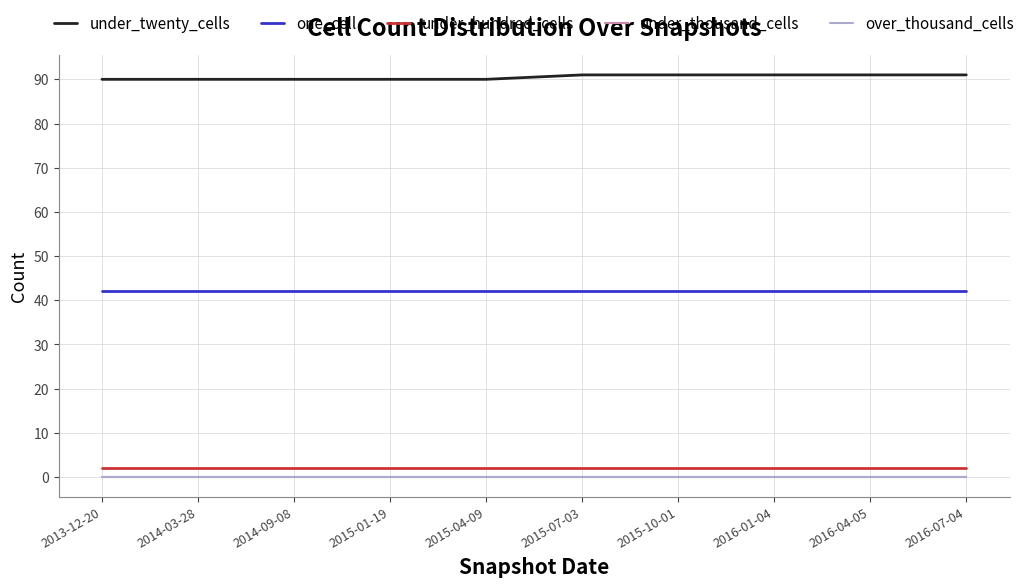

Which has a higher value, 2016-07-04 or 2015-01-19?

2016-07-04